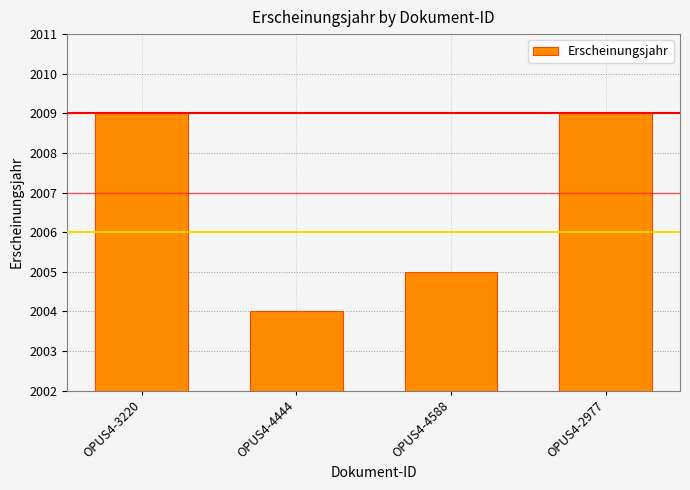

Which has a higher value, OPUS4-2977 or OPUS4-4588?

OPUS4-2977